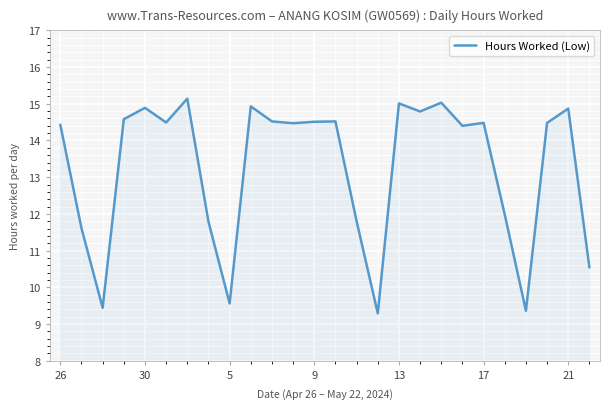

What is the greatest value displayed?

15.1